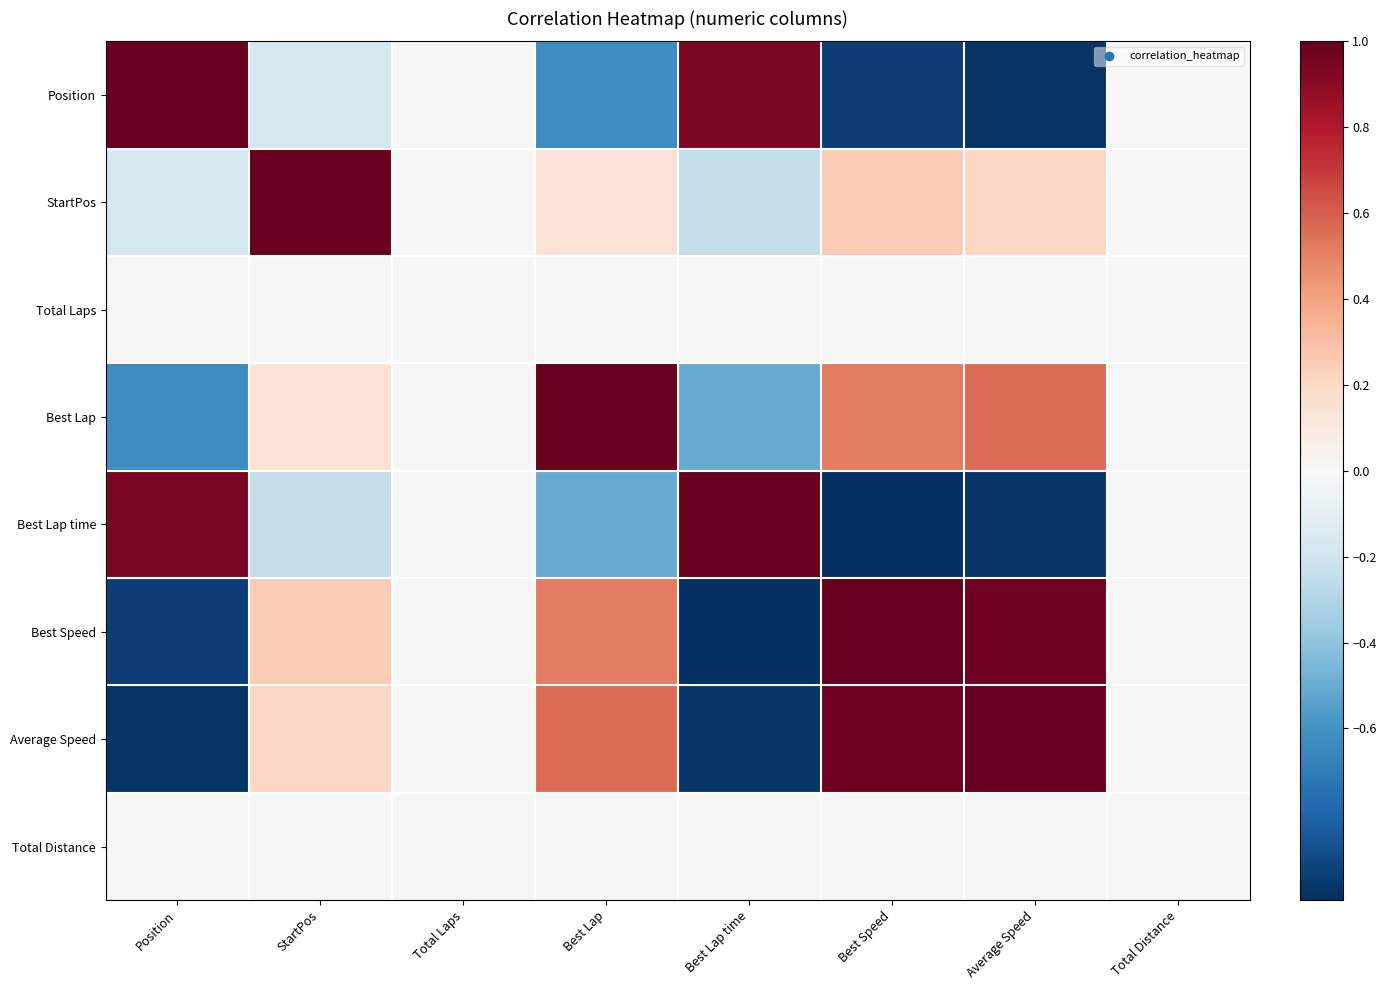

Reading left to right, list all the values displayed in this chart.

Position: Position=1.0	StartPos=-0.2	Total Laps=0.0	Best Lap=-0.6	Best Lap time=0.9	Best Speed=-0.9	Average Speed=-1.0	Total Distance=0.0
StartPos: Position=-0.2	StartPos=1.0	Total Laps=0.0	Best Lap=0.1	Best Lap time=-0.2	Best Speed=0.3	Average Speed=0.2	Total Distance=0.0
Total Laps: Position=0.0	StartPos=0.0	Total Laps=0.0	Best Lap=0.0	Best Lap time=0.0	Best Speed=0.0	Average Speed=0.0	Total Distance=0.0
Best Lap: Position=-0.6	StartPos=0.1	Total Laps=0.0	Best Lap=1.0	Best Lap time=-0.5	Best Speed=0.5	Average Speed=0.6	Total Distance=0.0
Best Lap time: Position=0.9	StartPos=-0.2	Total Laps=0.0	Best Lap=-0.5	Best Lap time=1.0	Best Speed=-1.0	Average Speed=-1.0	Total Distance=0.0
Best Speed: Position=-0.9	StartPos=0.3	Total Laps=0.0	Best Lap=0.5	Best Lap time=-1.0	Best Speed=1.0	Average Speed=1.0	Total Distance=0.0
Average Speed: Position=-1.0	StartPos=0.2	Total Laps=0.0	Best Lap=0.6	Best Lap time=-1.0	Best Speed=1.0	Average Speed=1.0	Total Distance=0.0
Total Distance: Position=0.0	StartPos=0.0	Total Laps=0.0	Best Lap=0.0	Best Lap time=0.0	Best Speed=0.0	Average Speed=0.0	Total Distance=0.0